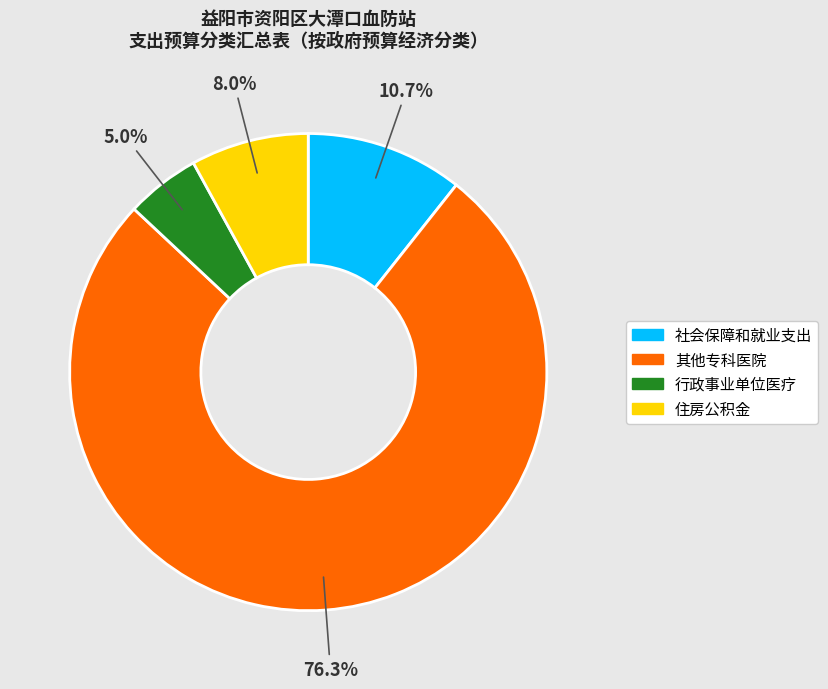

To the nearest percent, what is the difference between the largest and smallest slice percentages?

71%